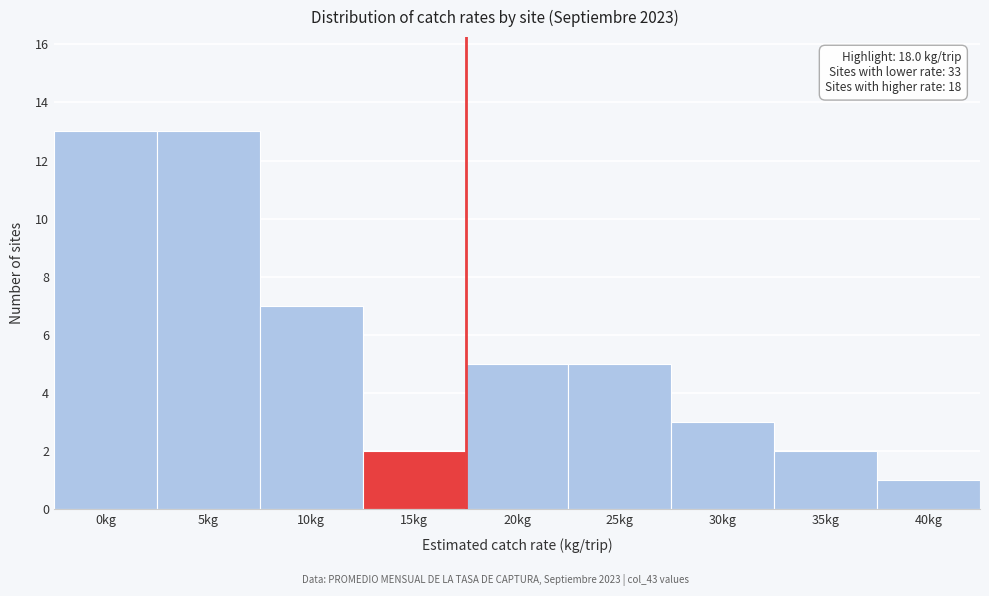

Reading left to right, list all the values displayed in this chart.

0kg=13	5kg=13	10kg=7	15kg=2	20kg=5	25kg=5	30kg=3	35kg=2	40kg=1